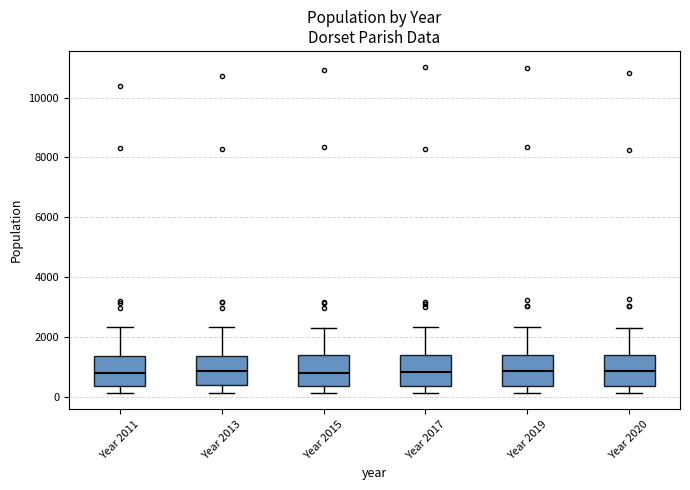

Where is the upper edge of the box for Year 2013 on the y-axis? The values are not printed on the chart, so give them approximately, as read against the axis.

1400